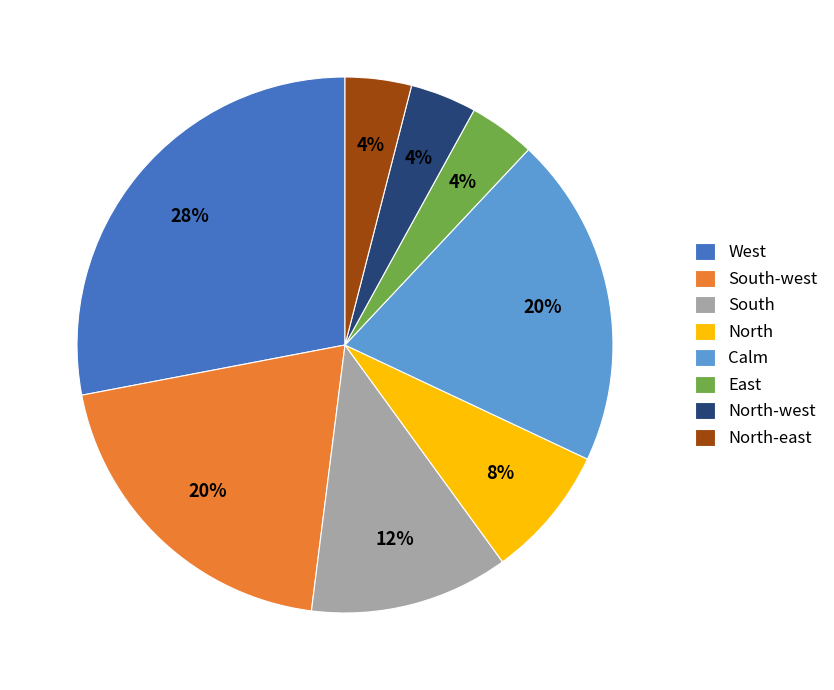

Is there a majority slice in this chart?

No